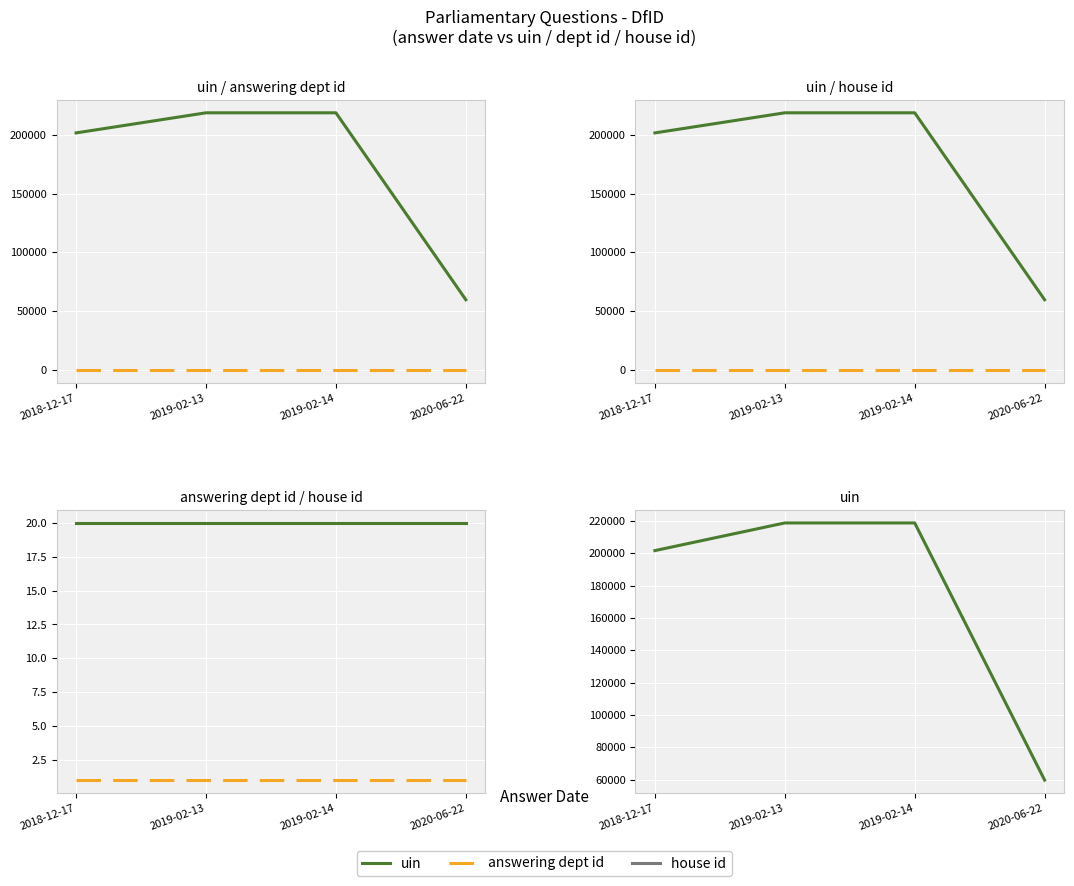

Reading left to right, what are all the values shown in this chart?

uin: 2018-12-17=201673	2019-02-13=218782	2019-02-14=218783	2020-06-22=59734
answering dept id: 2018-12-17=20	2019-02-13=20	2019-02-14=20	2020-06-22=20
house id: 2018-12-17=1	2019-02-13=1	2019-02-14=1	2020-06-22=1